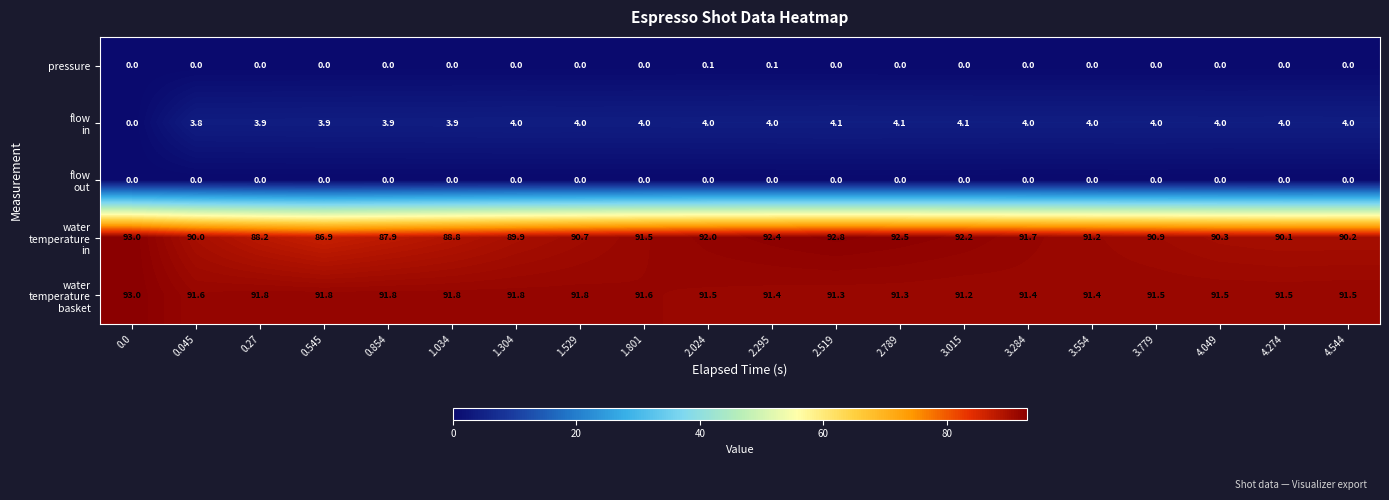

The value of pressure at 4.544 is 0.0. True or false?

True